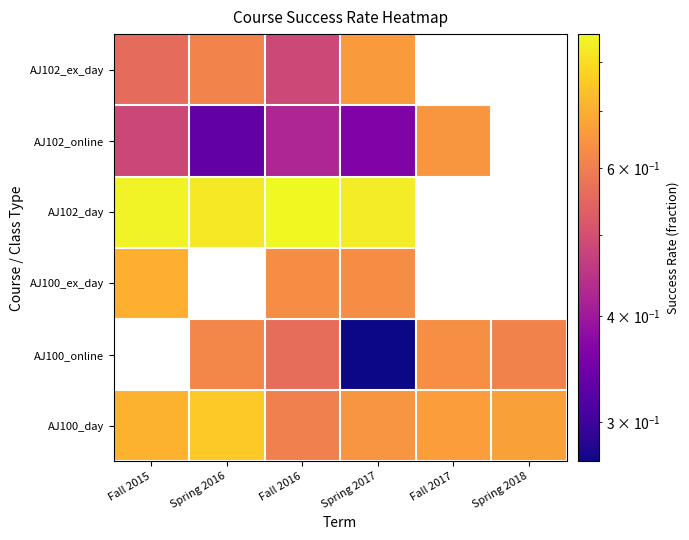

Which series has the widest spread of values?

AJ102_online